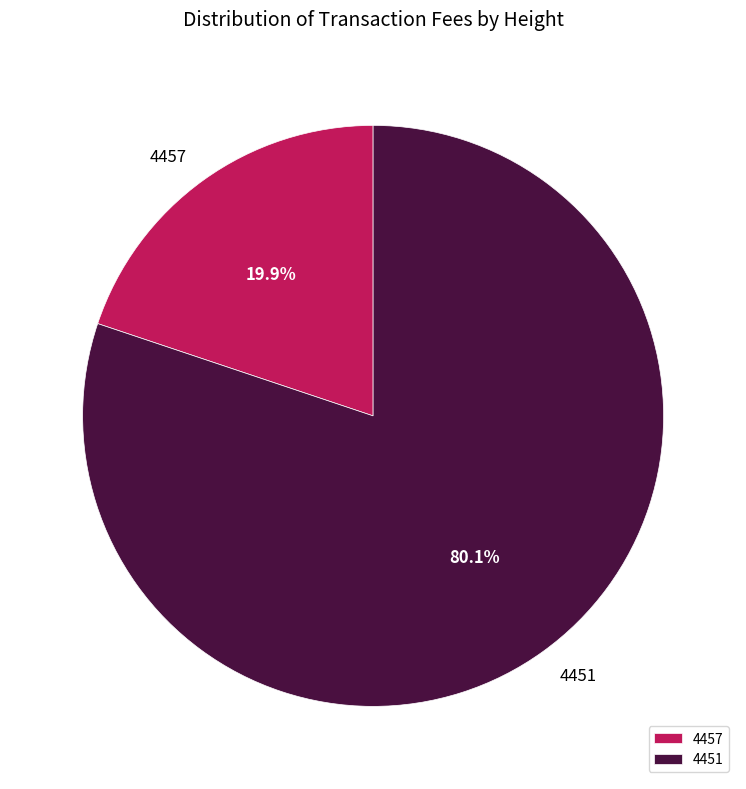

To the nearest percent, what is the difference between the 4451 and 4457 slice percentages?

60%